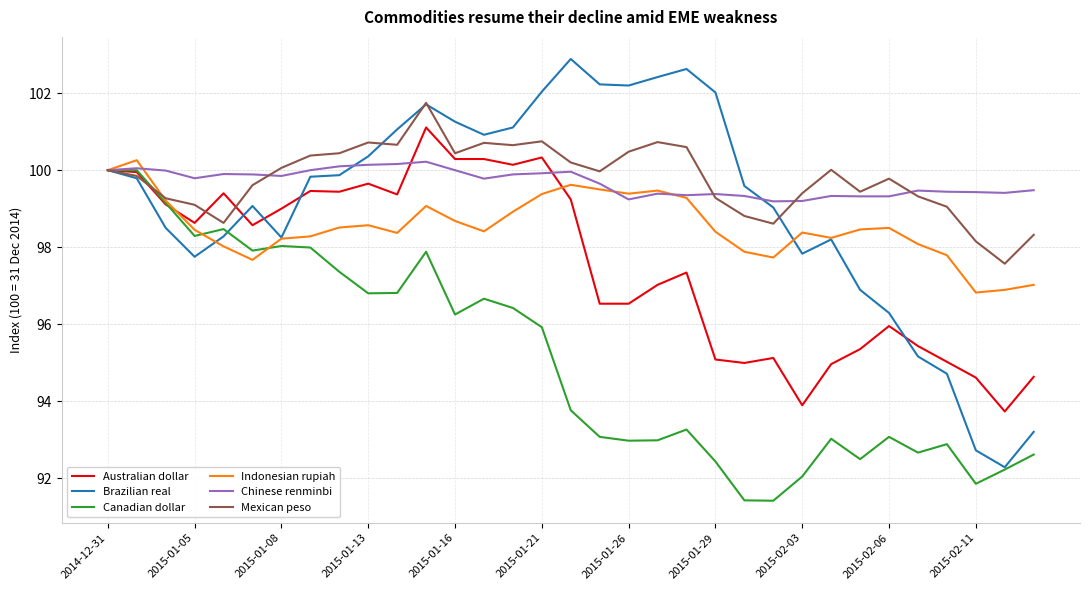

Which series has the widest spread of values?

Brazilian real